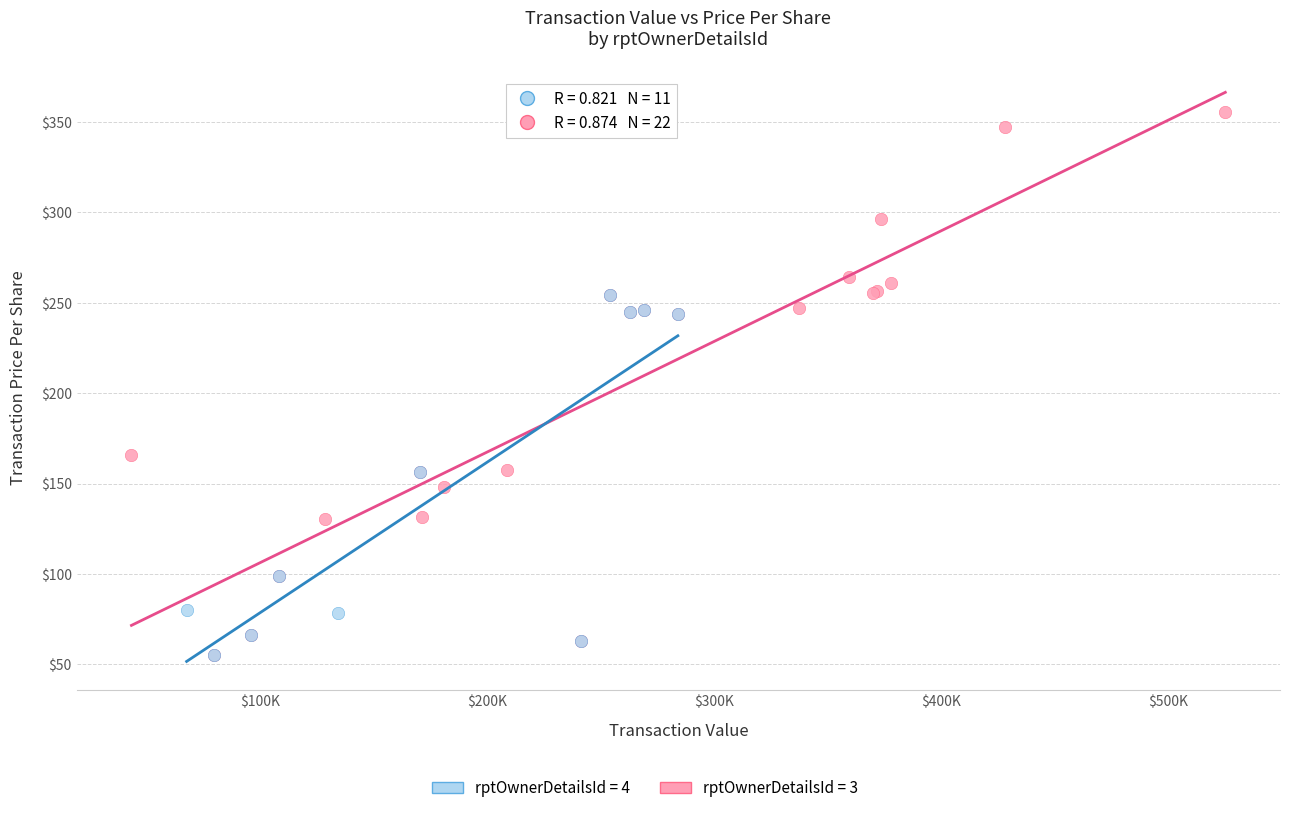

Which series has the largest Y range (max minus min)?

rptOwnerDetailsId = 3